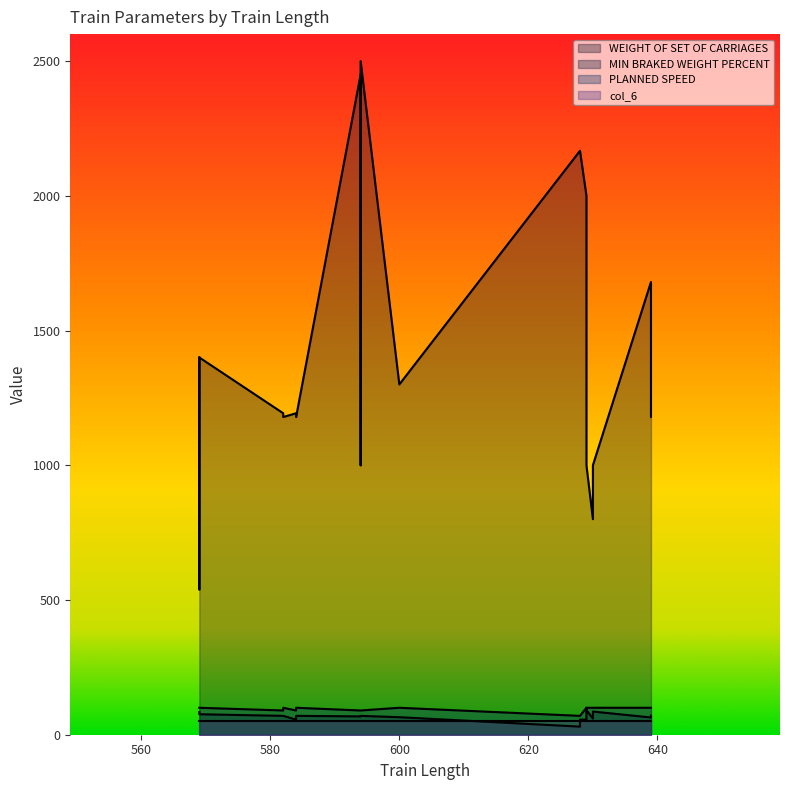

In MIN BRAKED WEIGHT PERCENT, how many points are lower than both neighbors (excluding endpoints)?

3